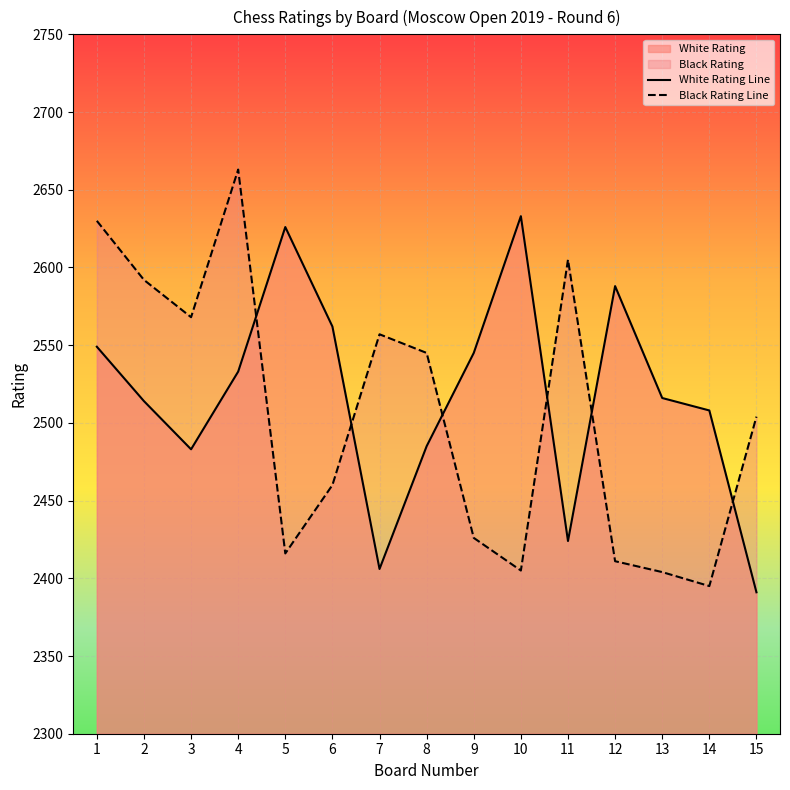

Which series has the largest total across all categories?

White Rating Line